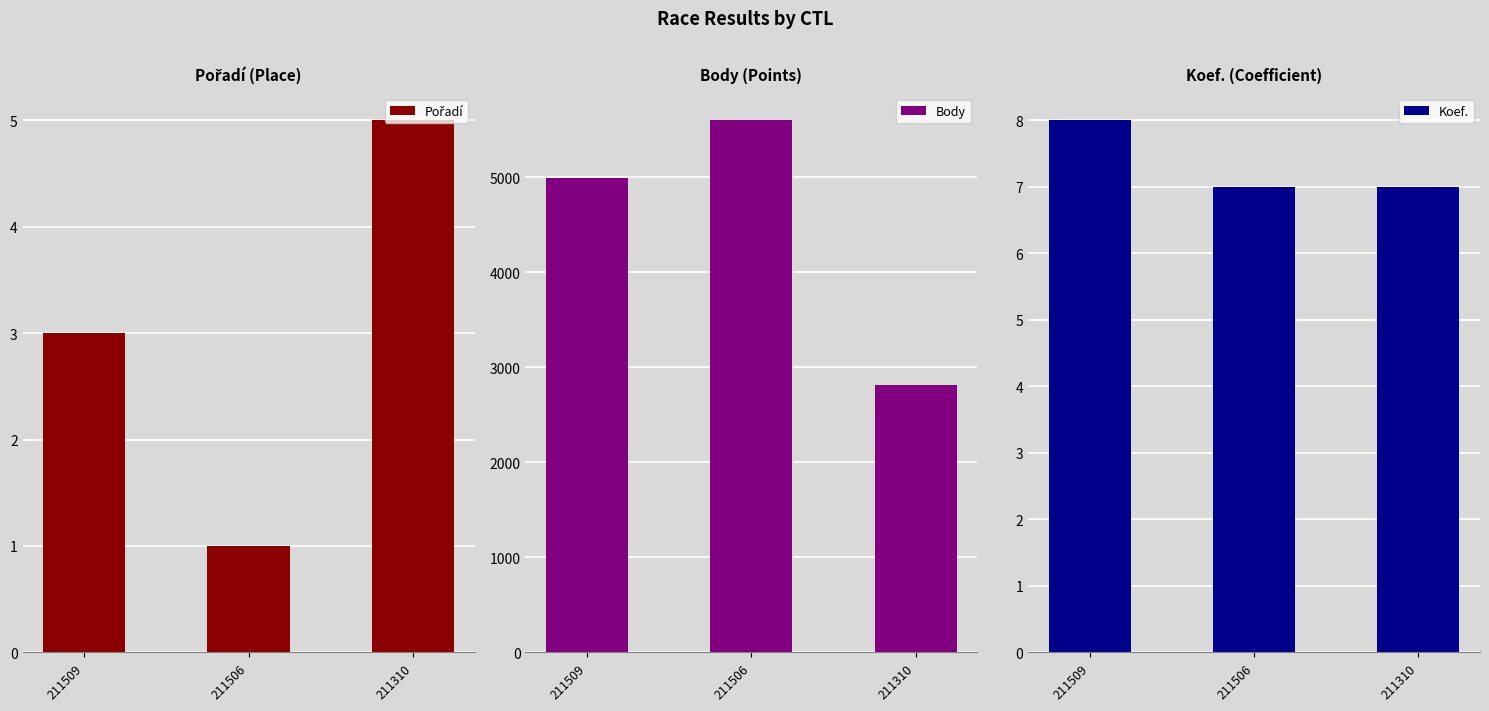

How many bars are there in total?

9